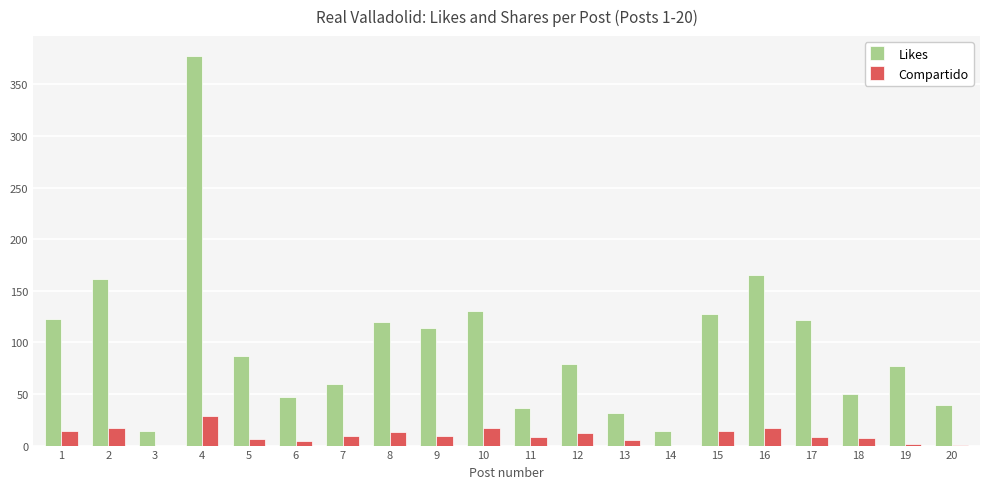

Is the value of Likes at 6 greater than the value of Compartido at 7?

Yes